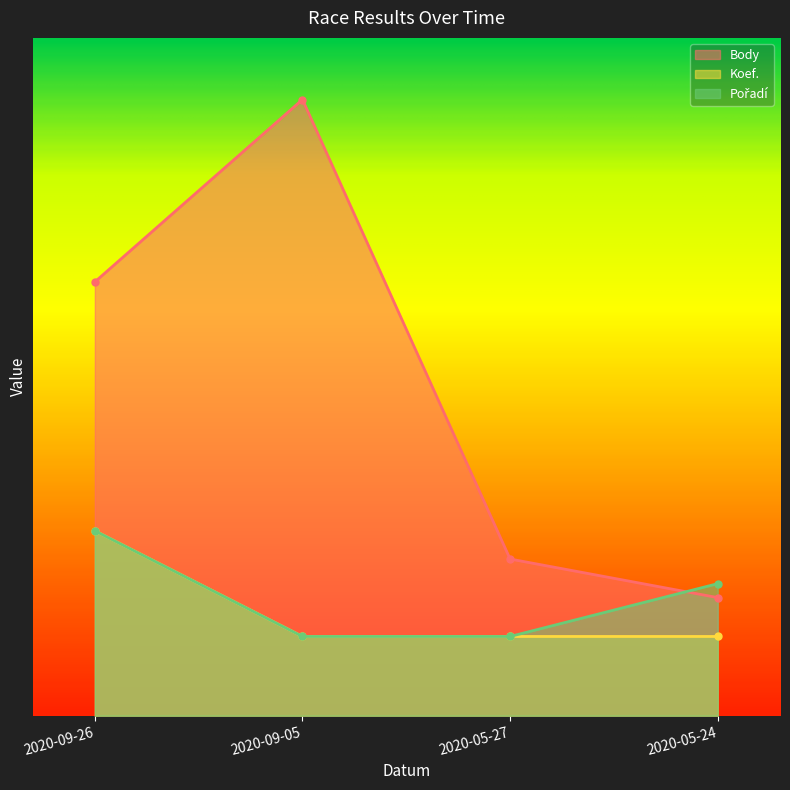

Reading left to right, transcribe all the data shown in this chart.

Body: 1113.0	1581.0	402.0	303.0
Koef.: 474.3	203.3	203.3	203.3
Pořadí: 474.3	203.3	203.3	338.8